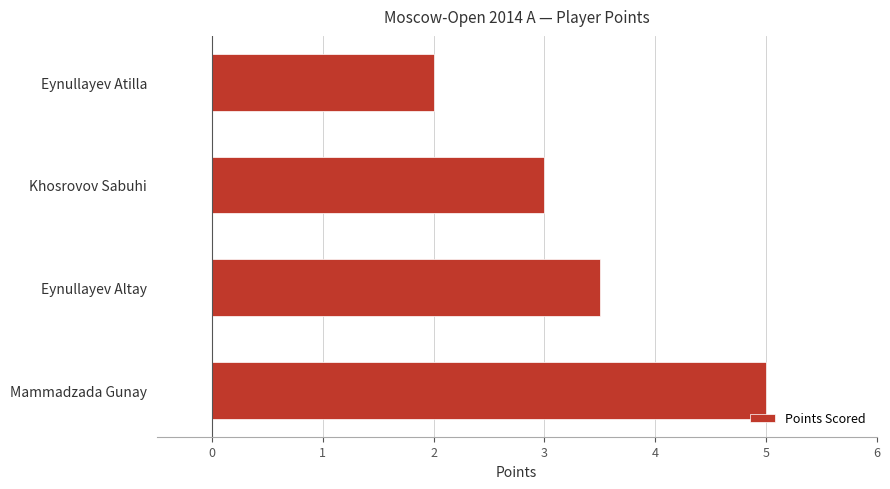

Reading top to bottom, list all the values displayed in this chart.

Eynullayev Atilla=2.0	Khosrovov Sabuhi=3.0	Eynullayev Altay=3.5	Mammadzada Gunay=5.0